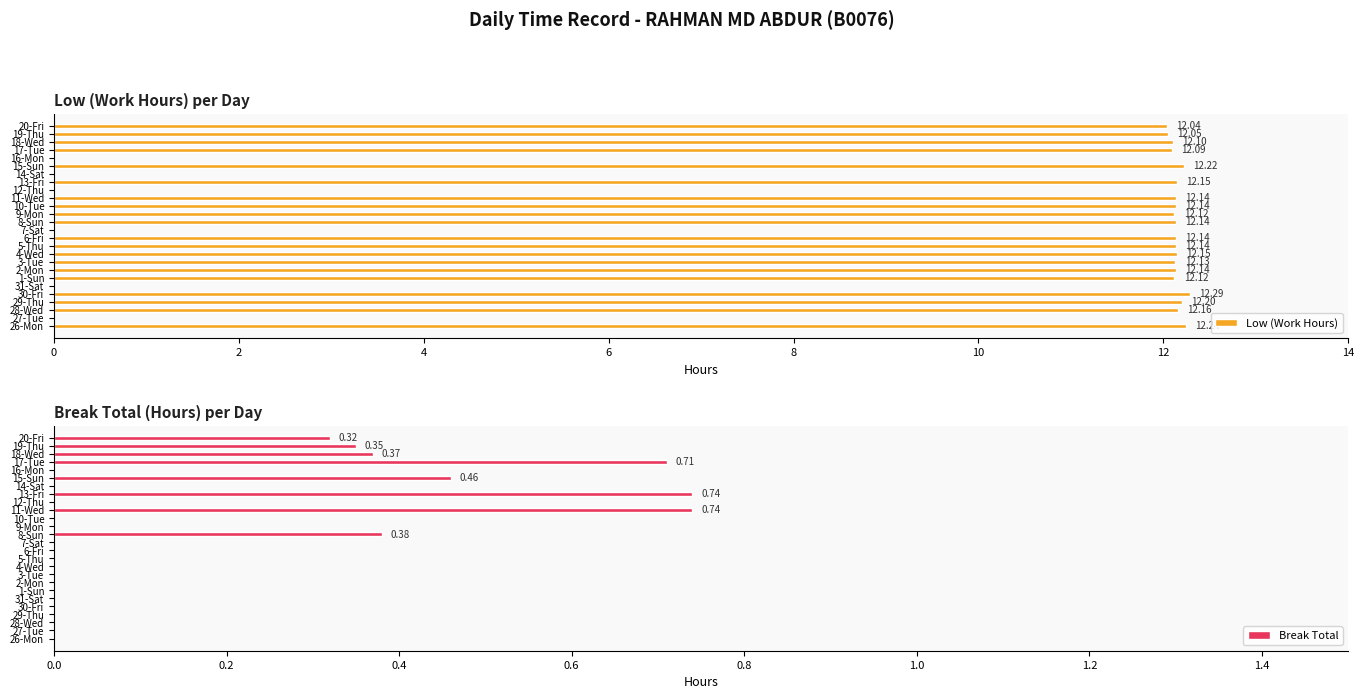

The Break Total series shows 0.3 at 11-Wed. True or false?

False